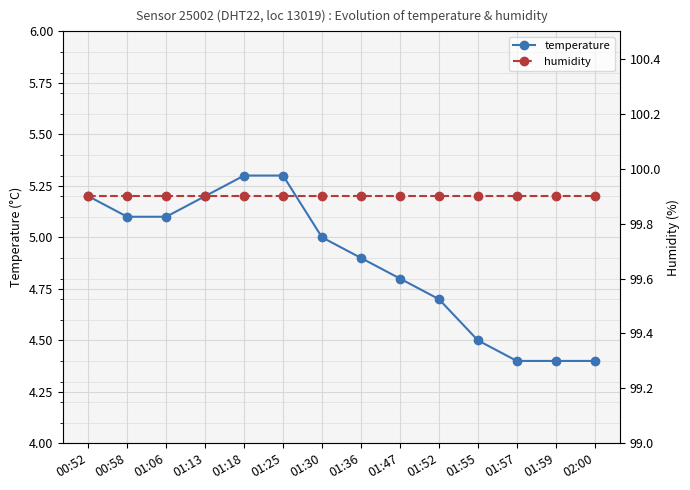

At how many categories does at least one series exceed 16?

14